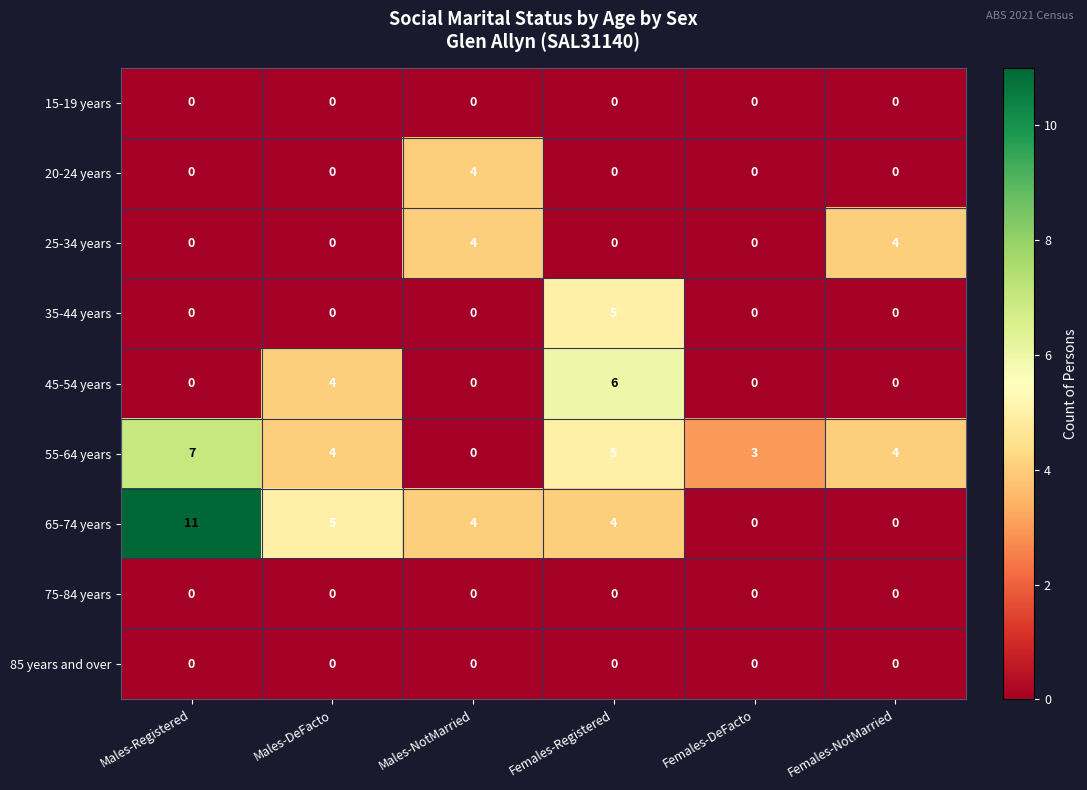

How many distinct data groups are displayed?

9